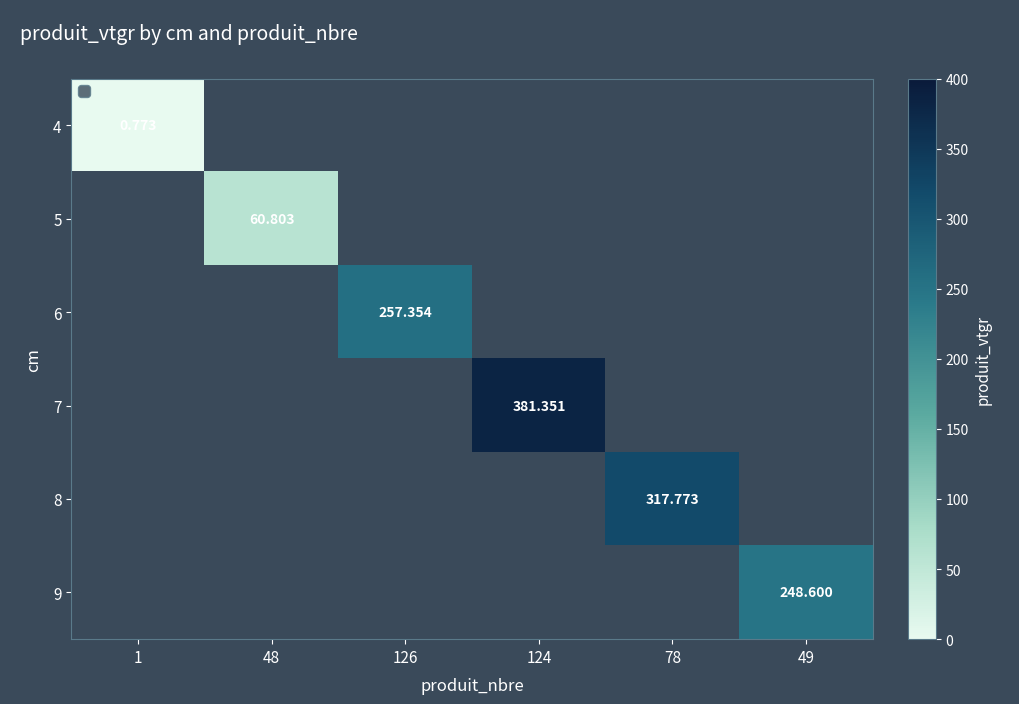

How many values in the 5 series exceed 0?

1